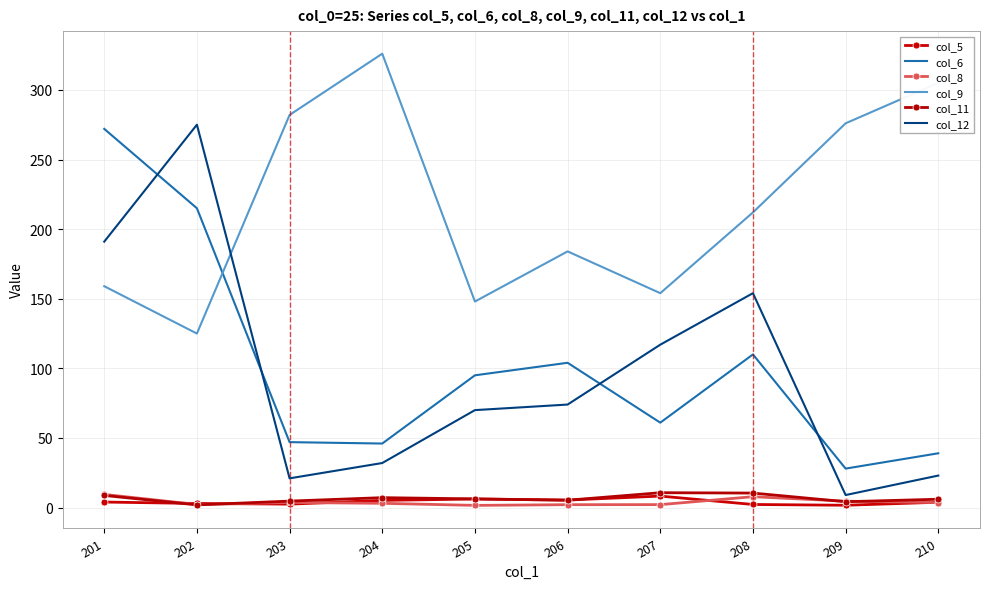

What is the total value across all series at 204?

419.4